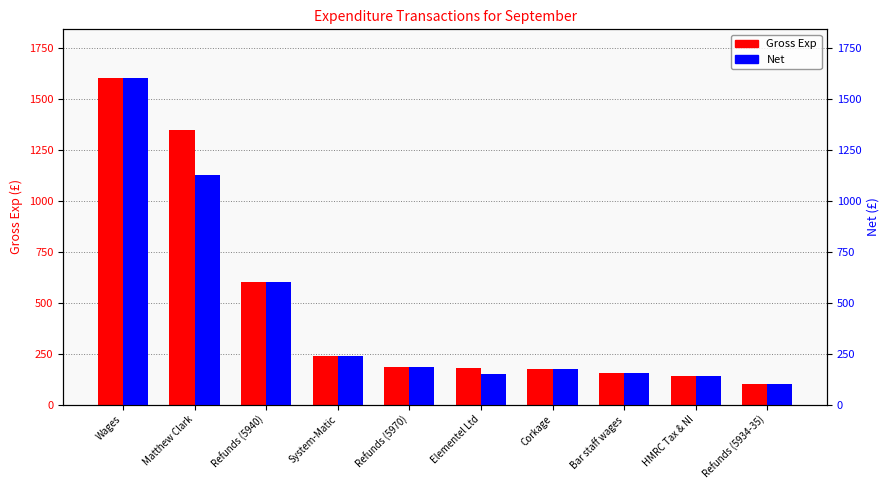

Rank the series at Elementel Ltd from lowest to highest value.

Net, Gross Exp